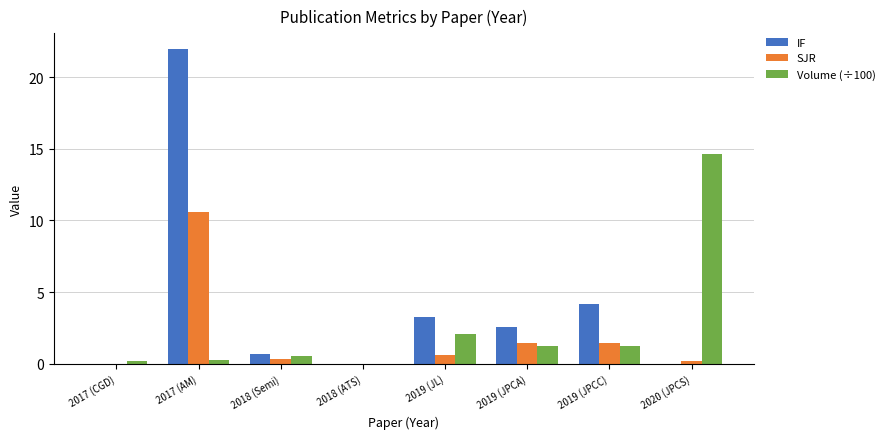

Are the bars horizontal?

No